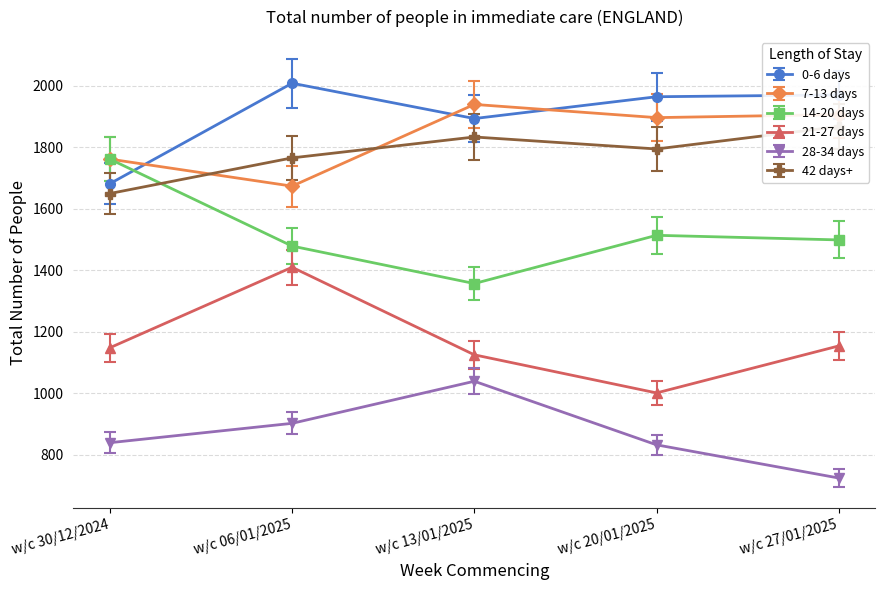

How many lines are shown in the chart?

6